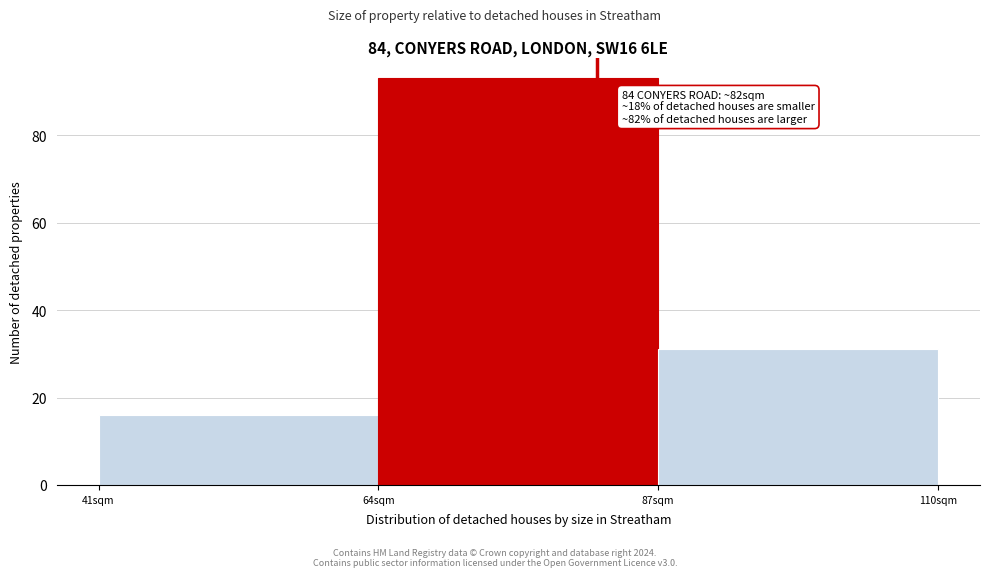

Over which range of the x-axis is the bar tallest?

64 to 87